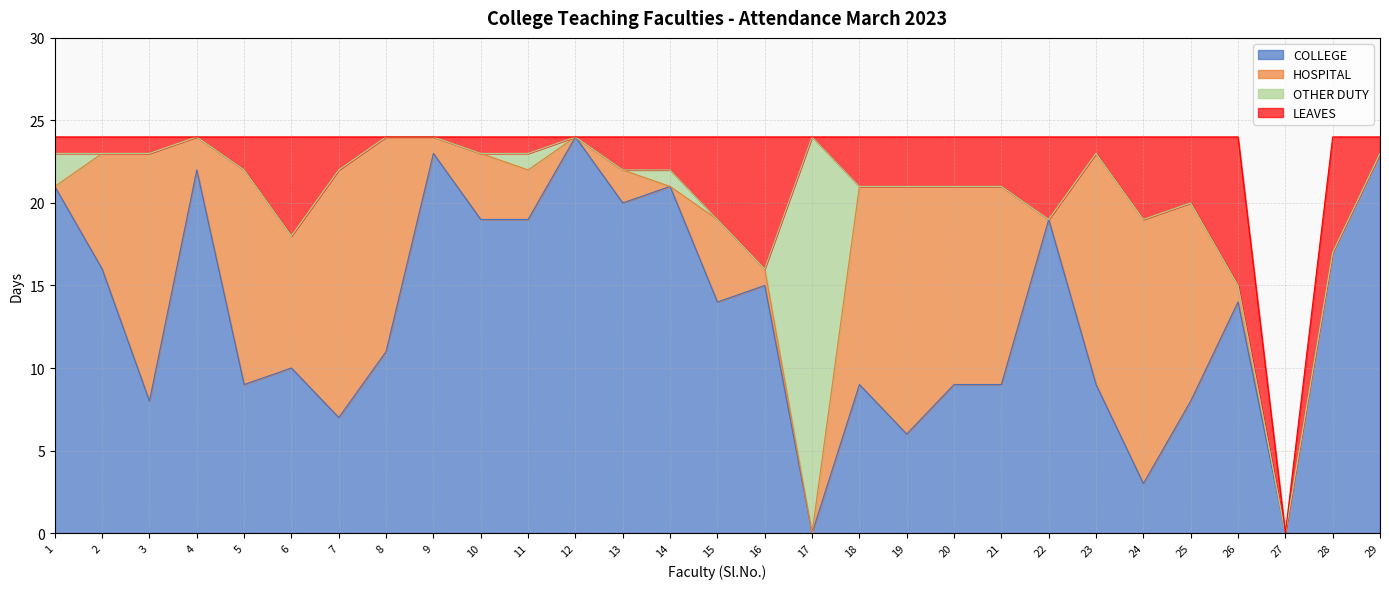

Which series ends up on top after the final intersection of COLLEGE and LEAVES?

COLLEGE